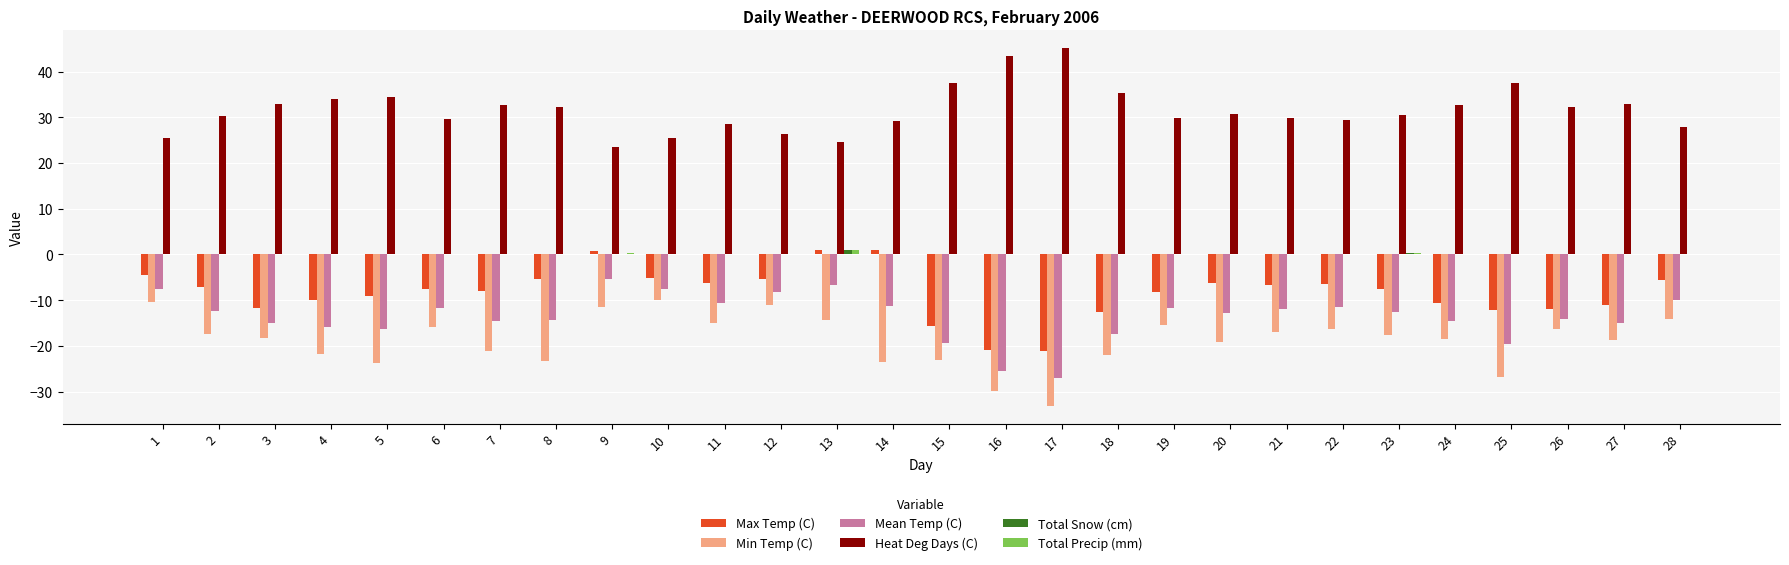

How many groups of bars are there?

28